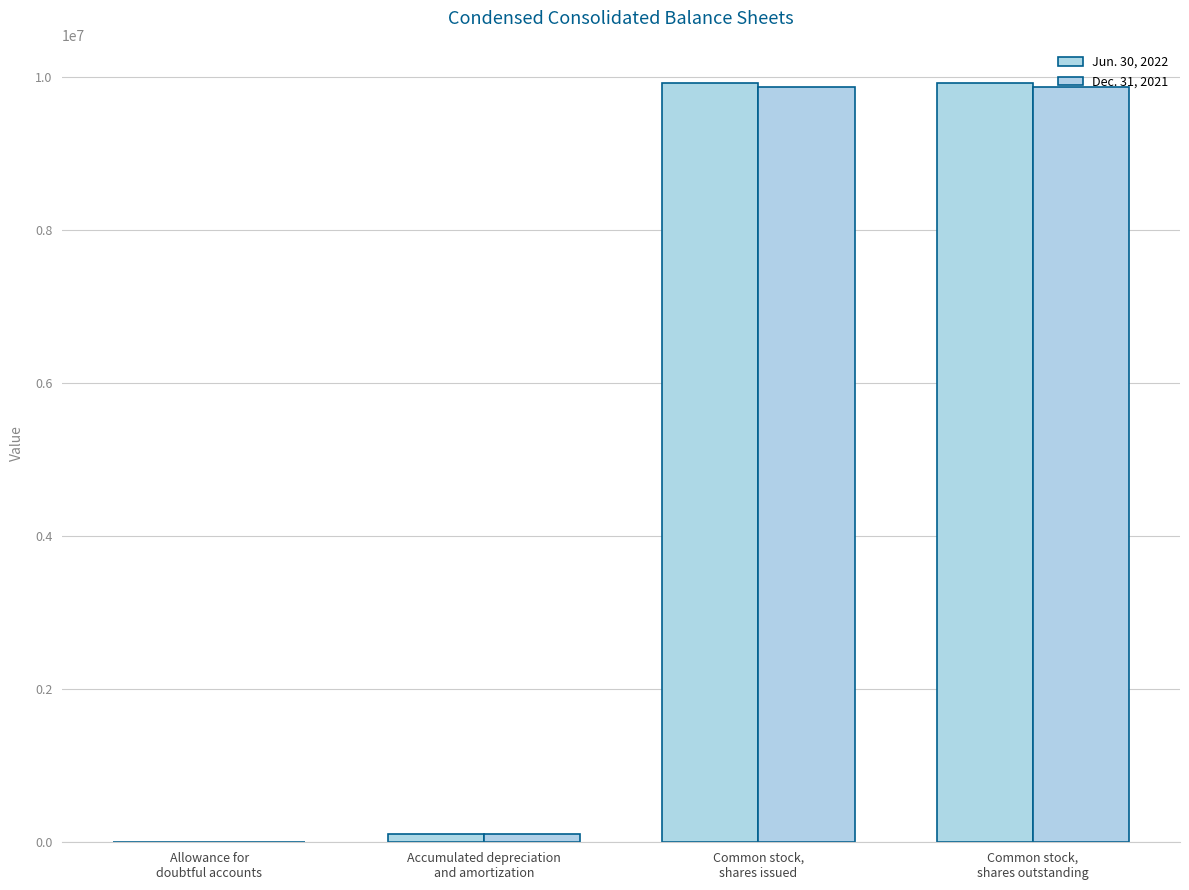

True or false: Dec. 31, 2021 has a value of 186232 at Accumulated depreciation
and amortization.

False